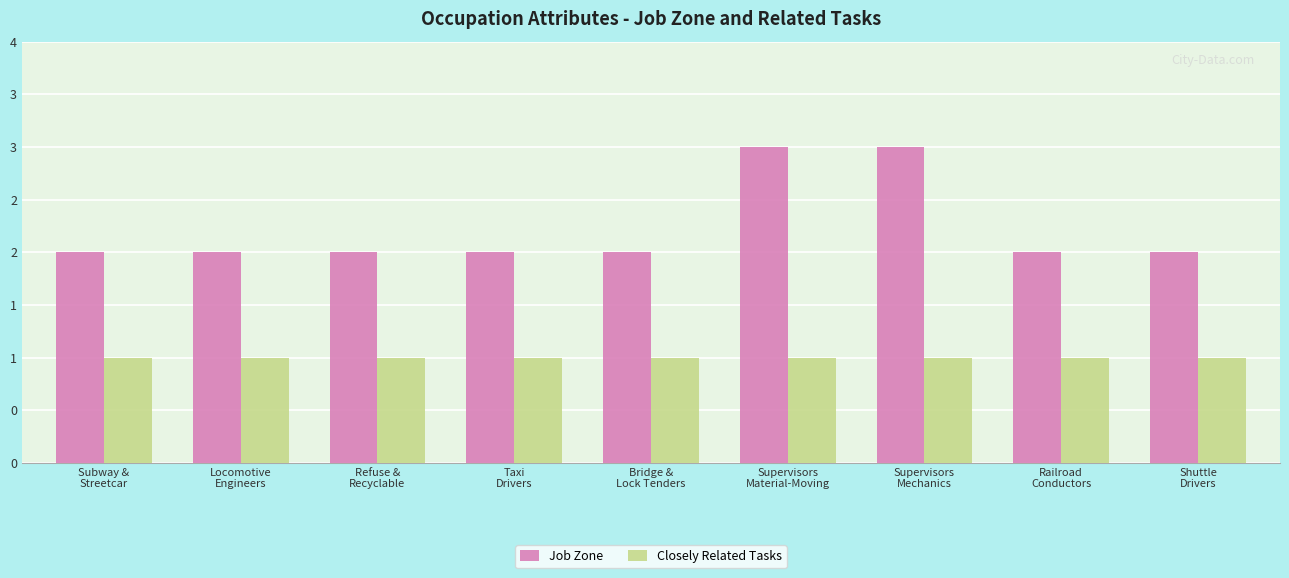

At which category is the sum across all series the highest?

Supervisors
Material-Moving